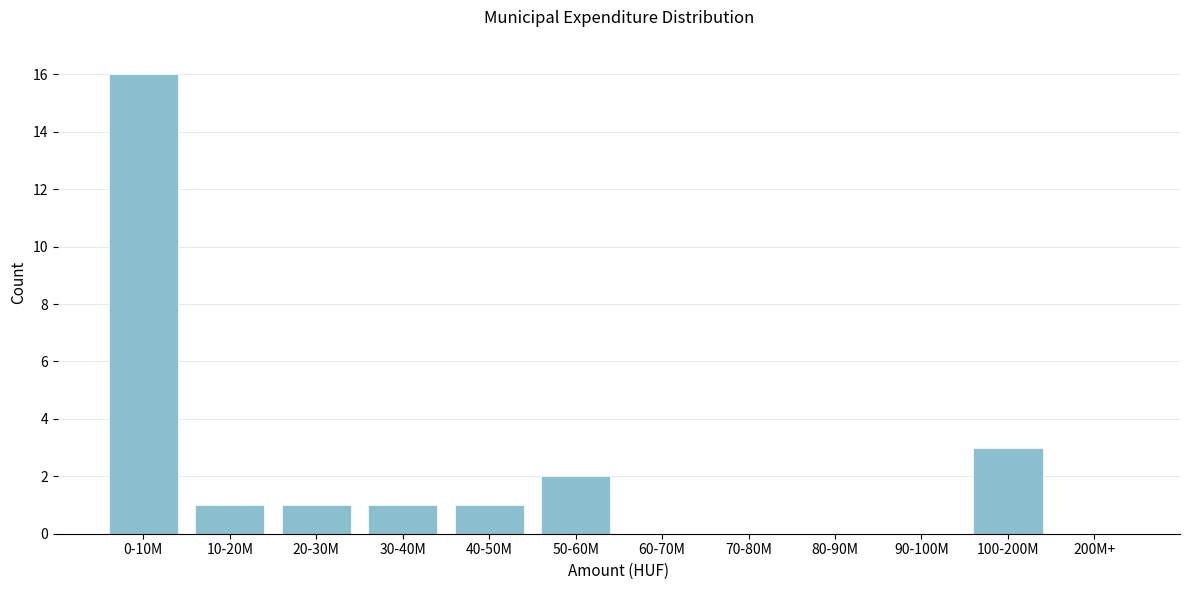

Reading left to right, extract all data points from this chart.

0-10M=16	10-20M=1	20-30M=1	30-40M=1	40-50M=1	50-60M=2	60-70M=0	70-80M=0	80-90M=0	90-100M=0	100-200M=3	200M+=0